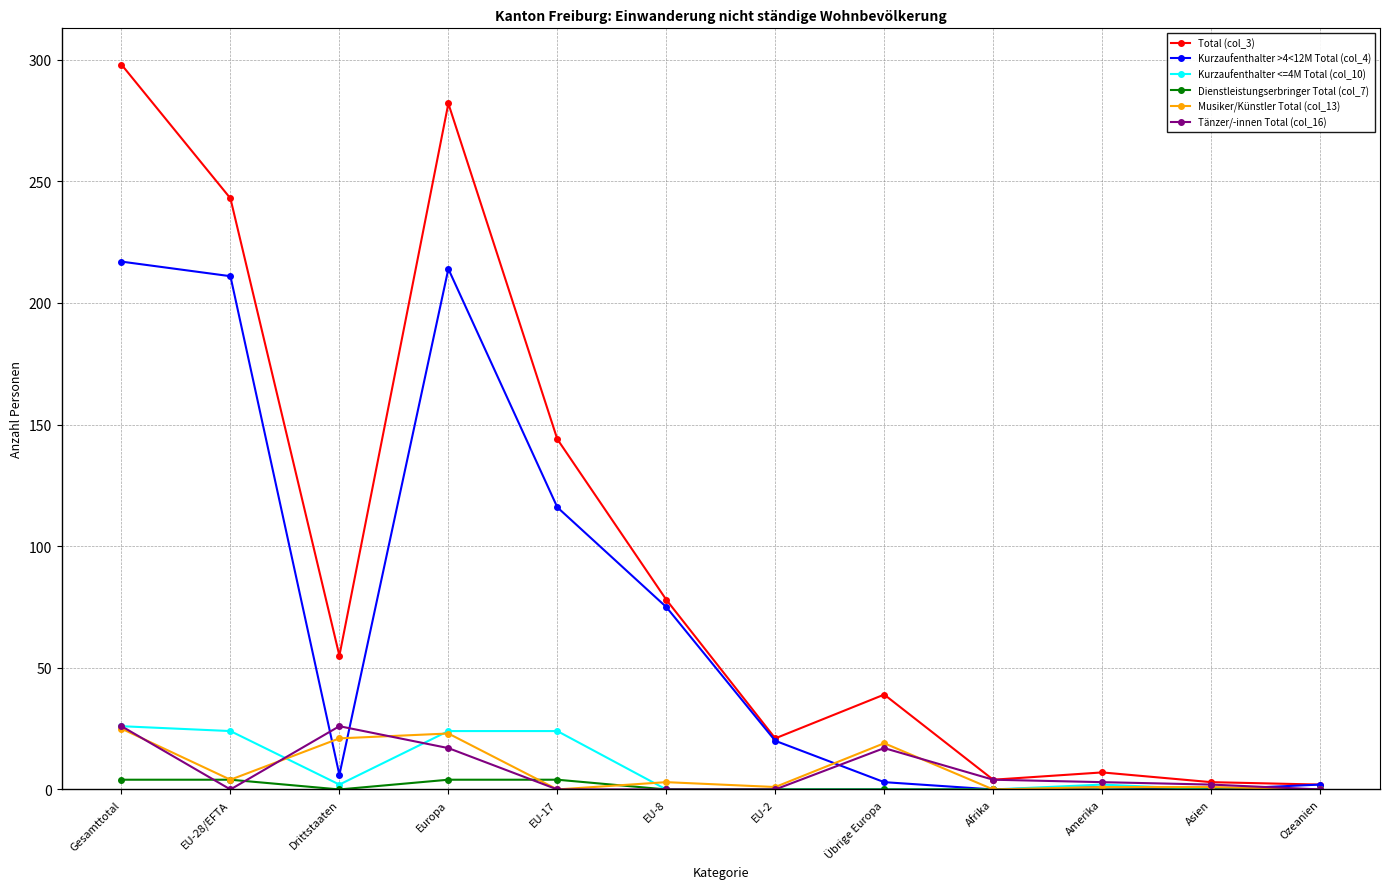

Is the value of Total (col_3) at Gesamttotal greater than the value of Kurzaufenthalter <=4M Total (col_10) at Ozeanien?

Yes